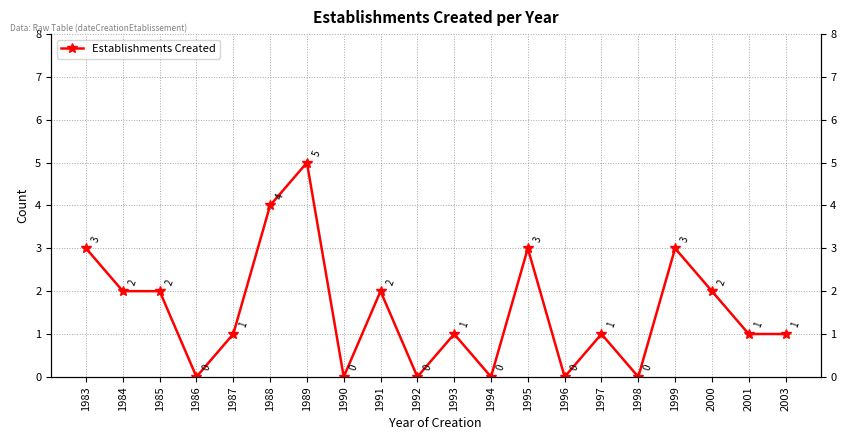

Reading left to right, extract all data points from this chart.

3	2	2	0	1	4	5	0	2	0	1	0	3	0	1	0	3	2	1	1